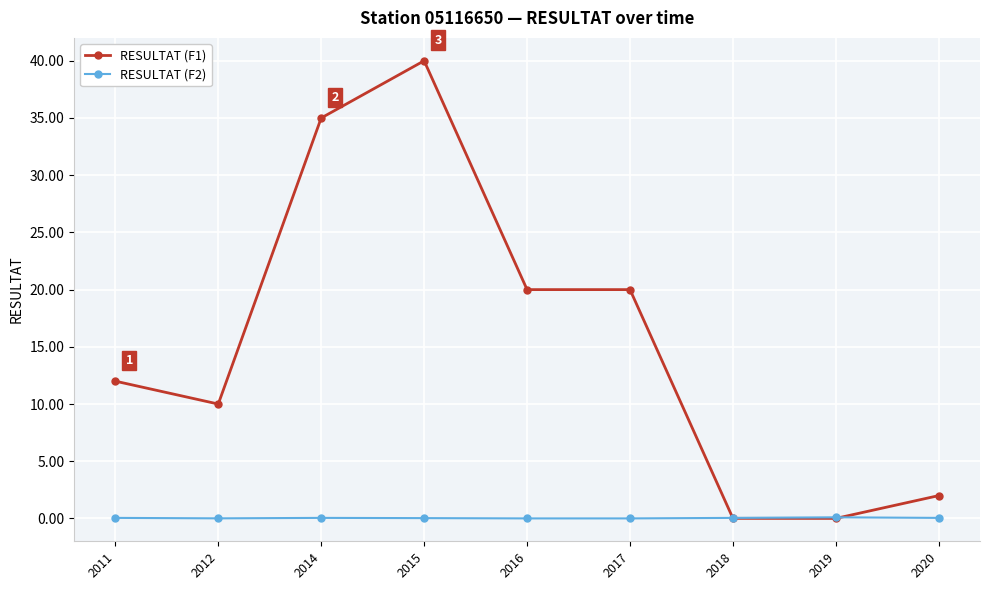

Which series has the largest total across all categories?

RESULTAT (F1)